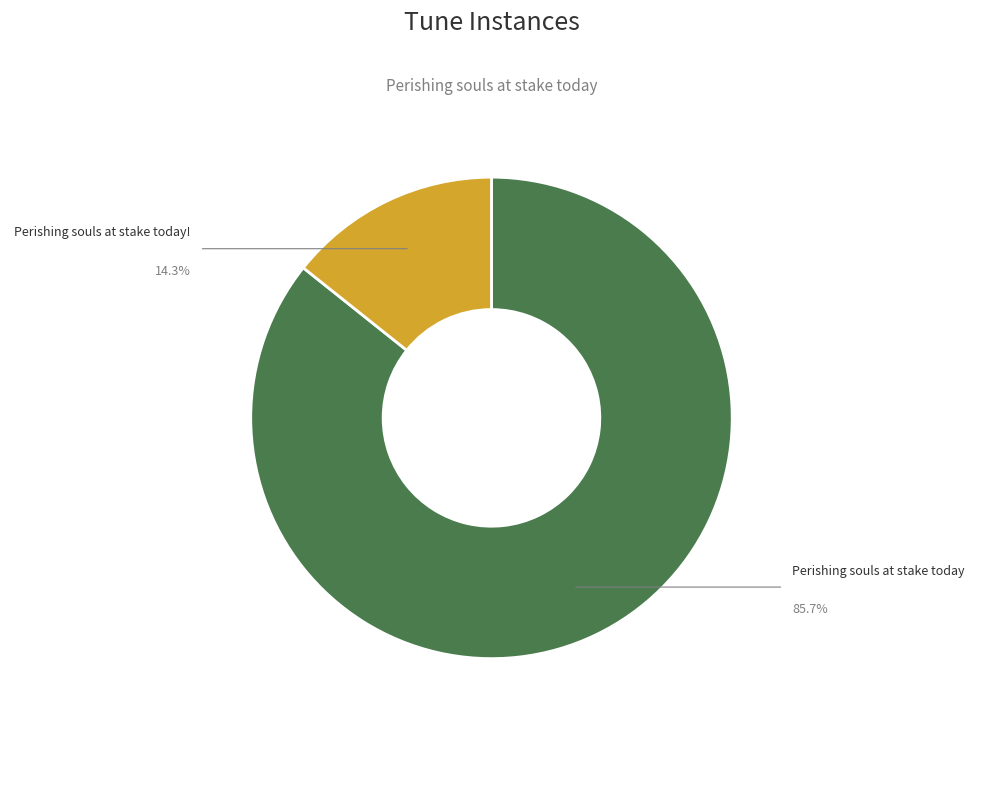

Count the number of slices in the pie.

2